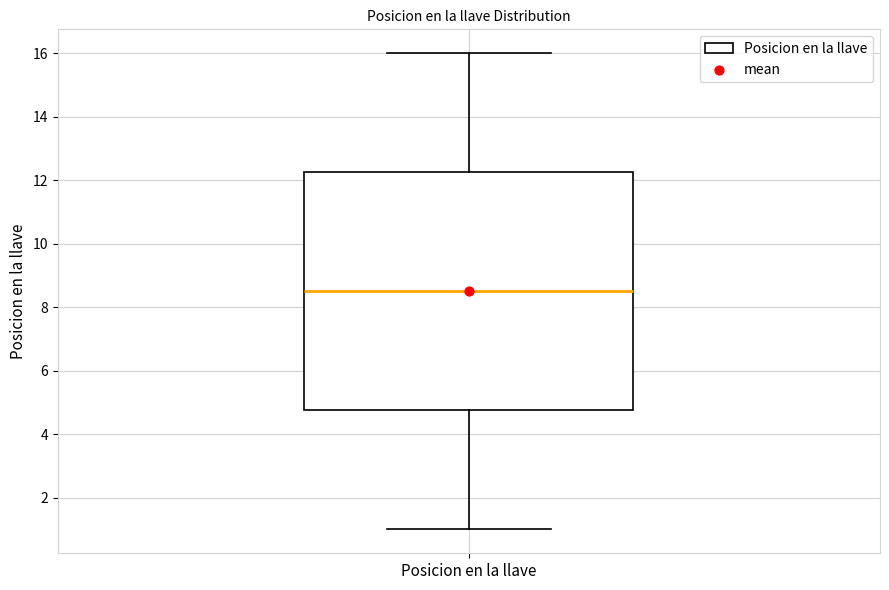

Where does the upper whisker of the box for Posicion en la llave end on the y-axis? The values are not printed on the chart, so give them approximately, as read against the axis.

16.0